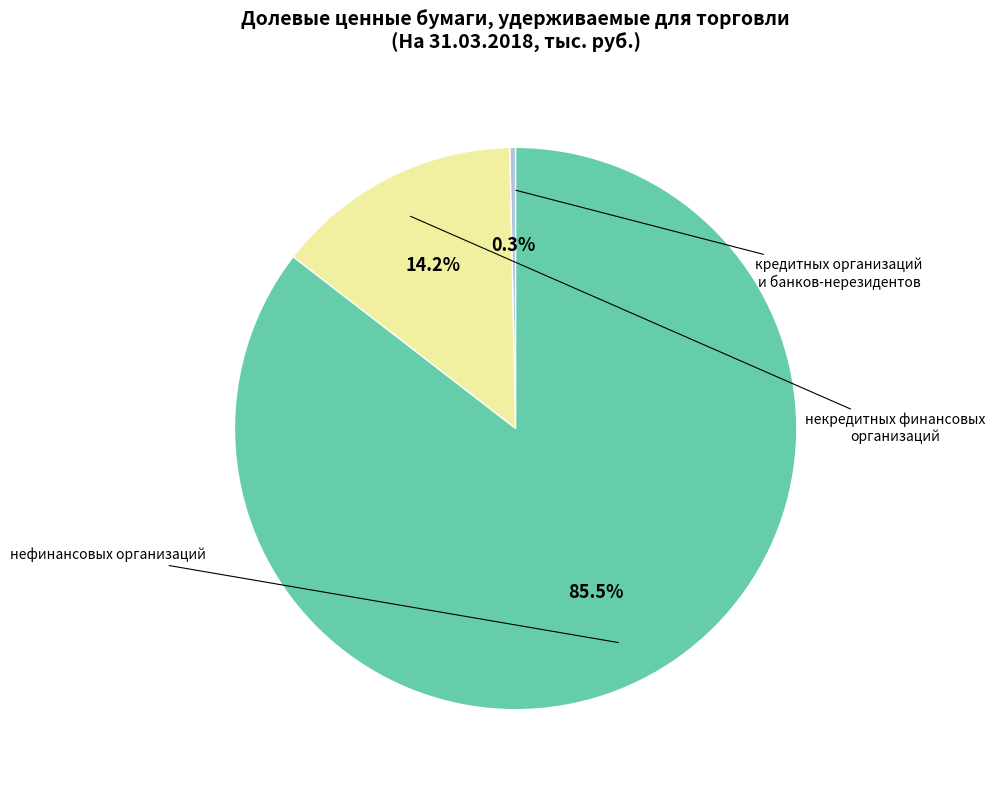

Is there a majority slice in this chart?

Yes